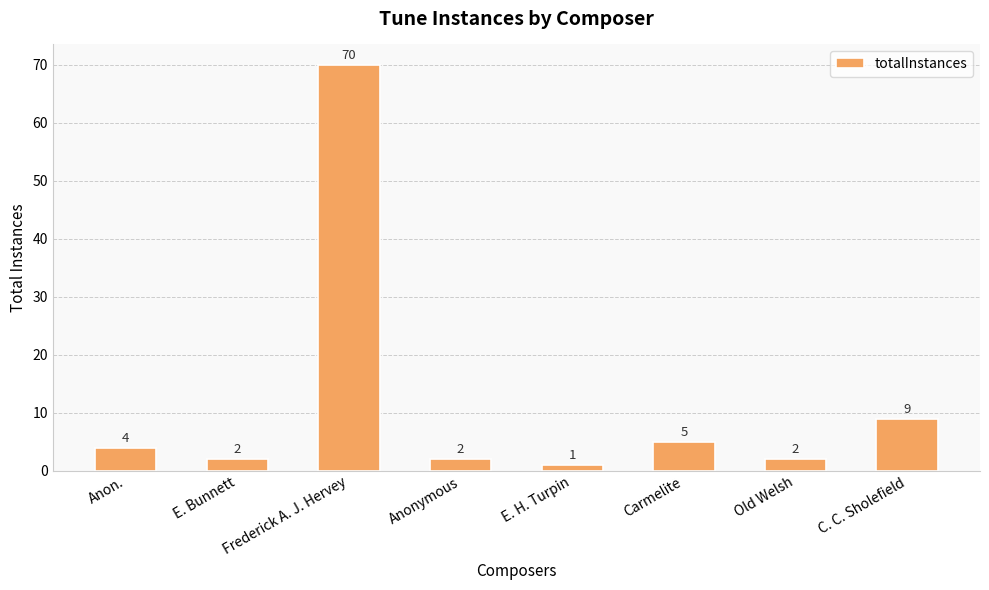

What position from the right is E. H. Turpin?

4